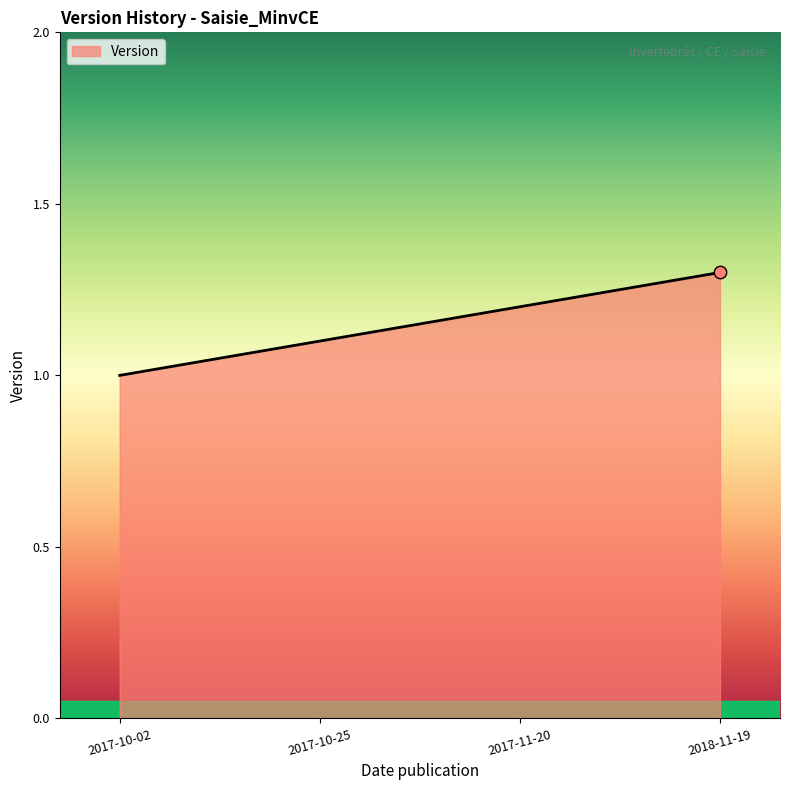

What is the ratio of the value at 2017-11-20 to the value at 2018-11-19?

0.9